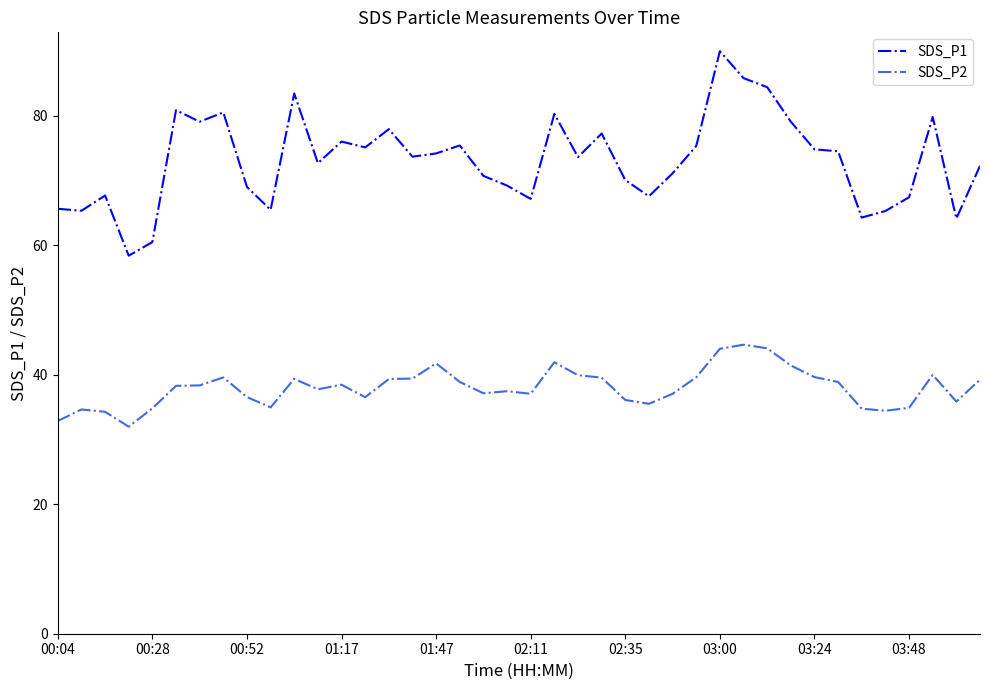

What are all the series names shown in the legend?

SDS_P1, SDS_P2